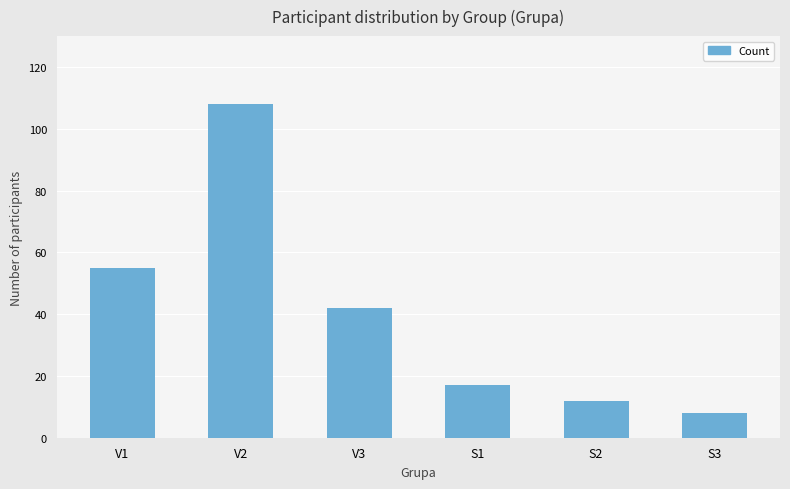

How many series are shown in this chart?

1